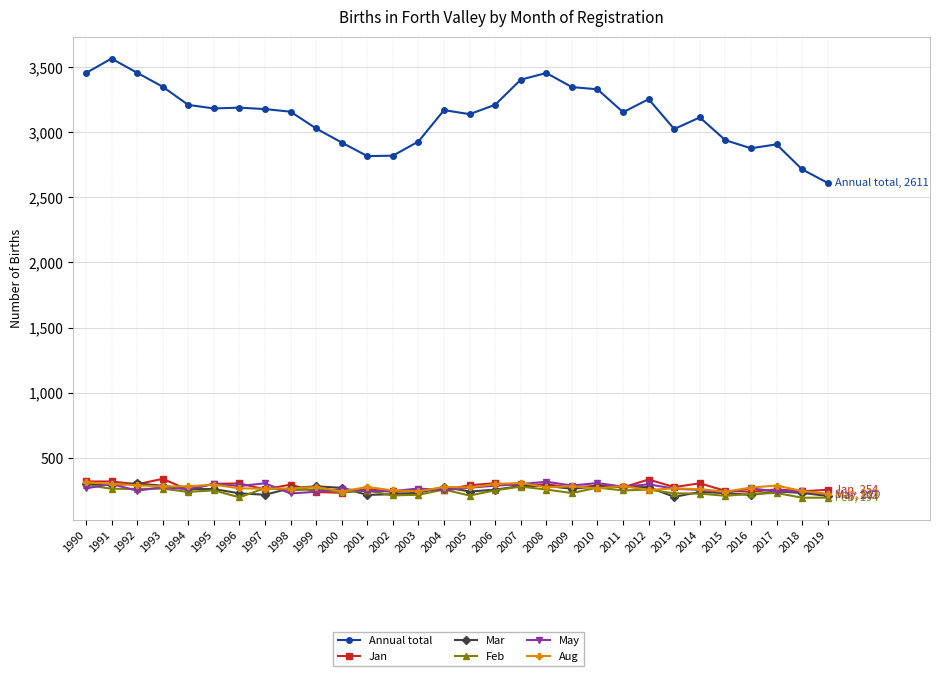

Which series has the largest total across all categories?

Annual total